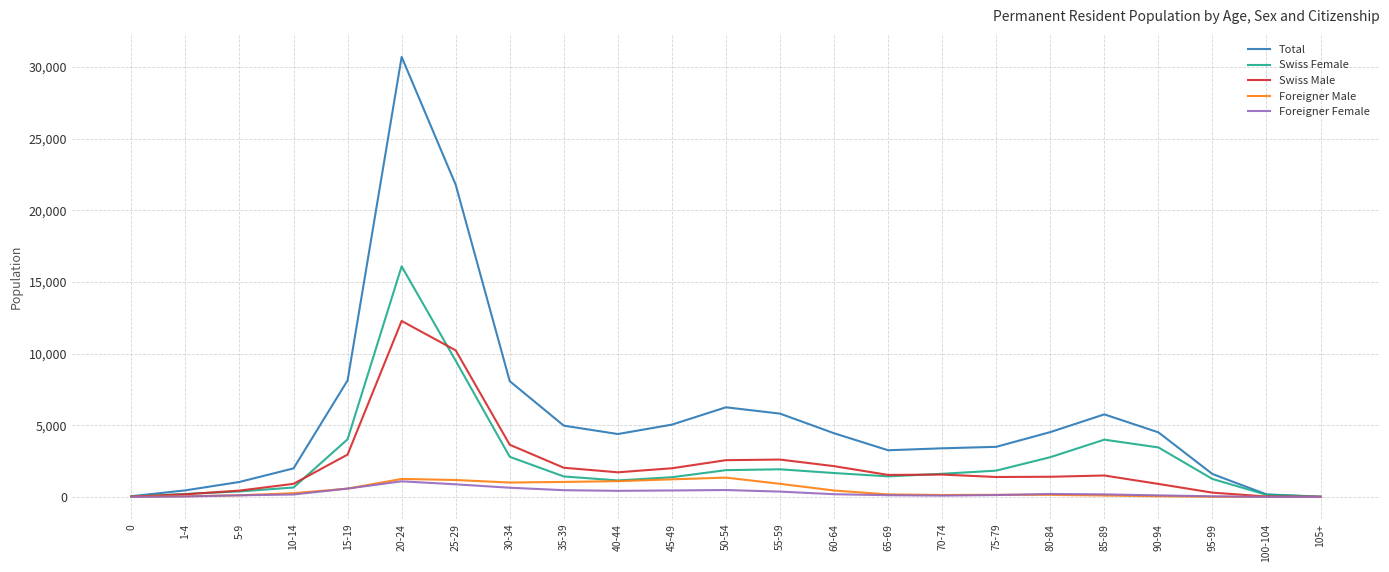

Count the number of data series in this chart.

5